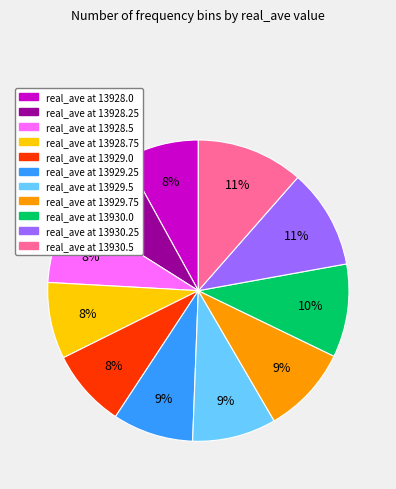

To the nearest percent, what percentage of the pie is real_ave at 13930.5?

11%